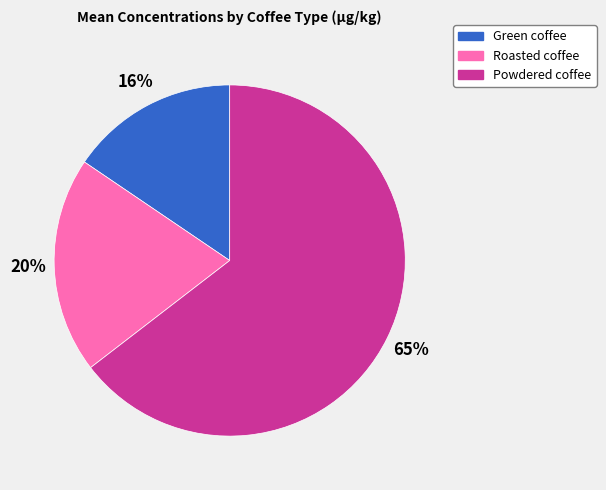

What is the majority slice?

Powdered coffee